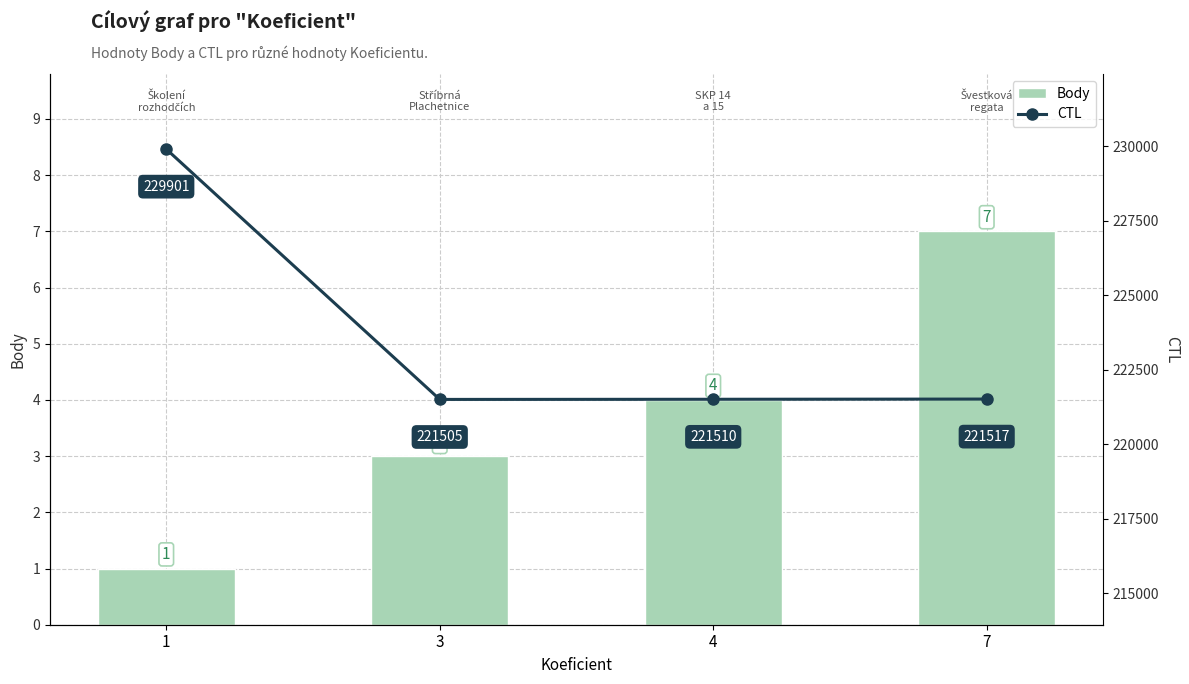

What is the lowest value of the CTL series?

221505